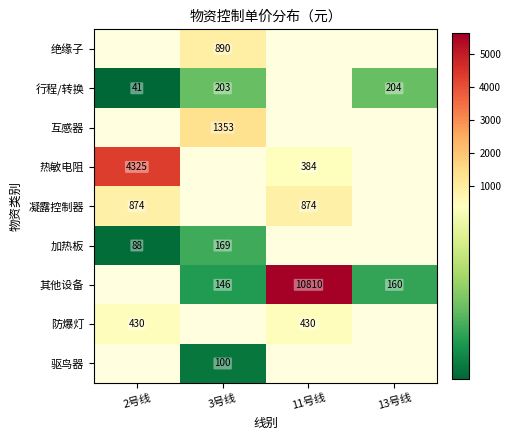

True or false: 行程/转换 has a value of 106.4 at 13号线.

False